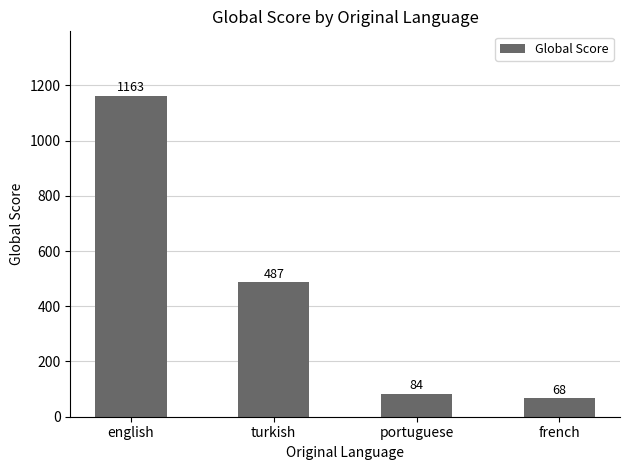

What is the label of the 2nd bar from the left?

turkish